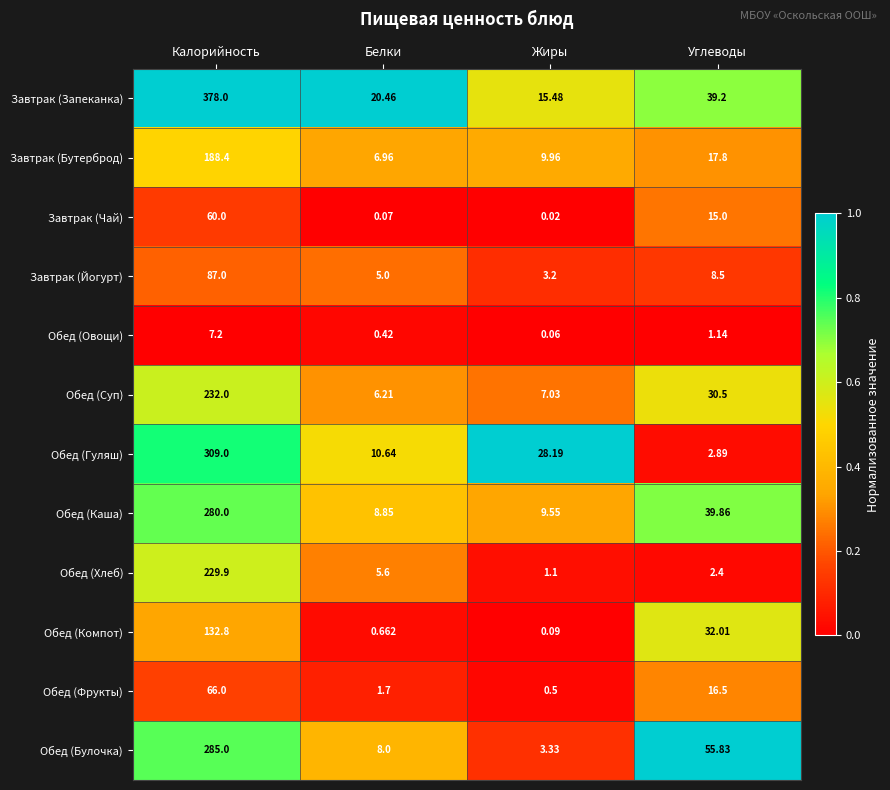

What is the difference between the highest and lowest values at Калорийность?

370.8